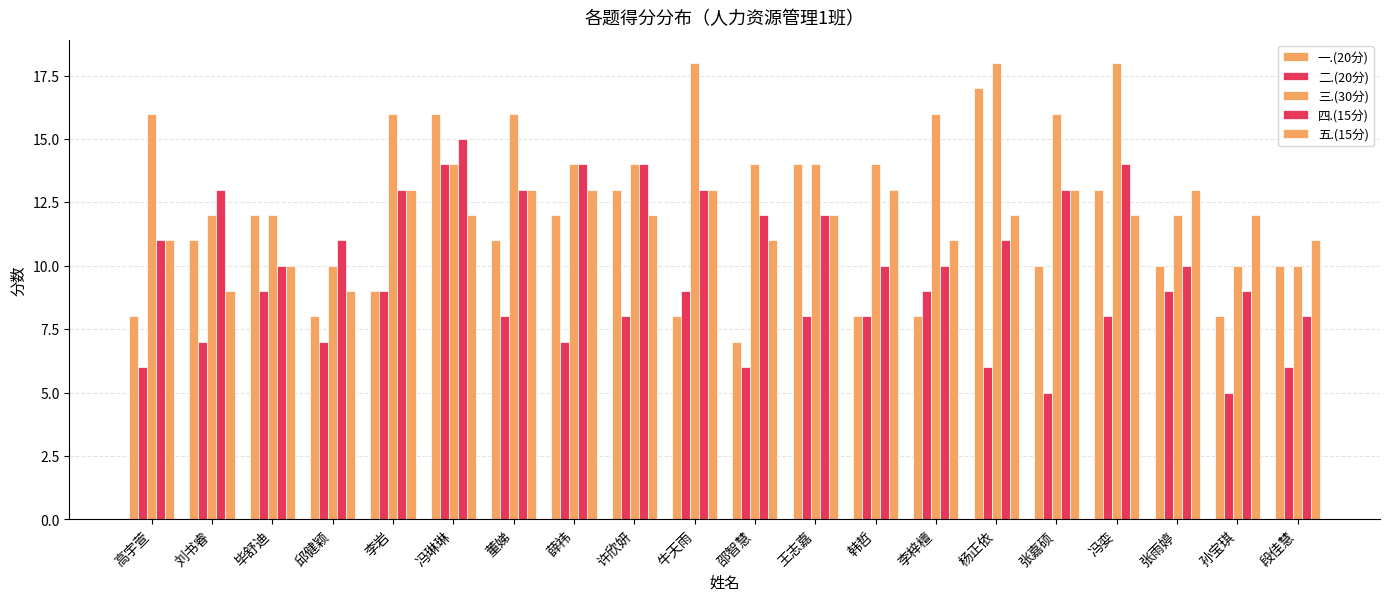

Reading left to right, transcribe all the data shown in this chart.

一.(20分): 高宇萱=8	刘书睿=11	毕舒迪=12	邱健颖=8	李岩=9	冯琳琳=16	董娣=11	薛祎=12	许欣妍=13	牛天雨=8	邵智慧=7	王志嘉=14	韩哲=8	李梓檀=8	杨正依=17	张嘉硕=10	冯娈=13	张雨婷=10	孙宝琪=8	段佳慧=10
二.(20分): 高宇萱=6	刘书睿=7	毕舒迪=9	邱健颖=7	李岩=9	冯琳琳=14	董娣=8	薛祎=7	许欣妍=8	牛天雨=9	邵智慧=6	王志嘉=8	韩哲=8	李梓檀=9	杨正依=6	张嘉硕=5	冯娈=8	张雨婷=9	孙宝琪=5	段佳慧=6
三.(30分): 高宇萱=16	刘书睿=12	毕舒迪=12	邱健颖=10	李岩=16	冯琳琳=14	董娣=16	薛祎=14	许欣妍=14	牛天雨=18	邵智慧=14	王志嘉=14	韩哲=14	李梓檀=16	杨正依=18	张嘉硕=16	冯娈=18	张雨婷=12	孙宝琪=10	段佳慧=10
四.(15分): 高宇萱=11	刘书睿=13	毕舒迪=10	邱健颖=11	李岩=13	冯琳琳=15	董娣=13	薛祎=14	许欣妍=14	牛天雨=13	邵智慧=12	王志嘉=12	韩哲=10	李梓檀=10	杨正依=11	张嘉硕=13	冯娈=14	张雨婷=10	孙宝琪=9	段佳慧=8
五.(15分): 高宇萱=11	刘书睿=9	毕舒迪=10	邱健颖=9	李岩=13	冯琳琳=12	董娣=13	薛祎=13	许欣妍=12	牛天雨=13	邵智慧=11	王志嘉=12	韩哲=13	李梓檀=11	杨正依=12	张嘉硕=13	冯娈=12	张雨婷=13	孙宝琪=12	段佳慧=11